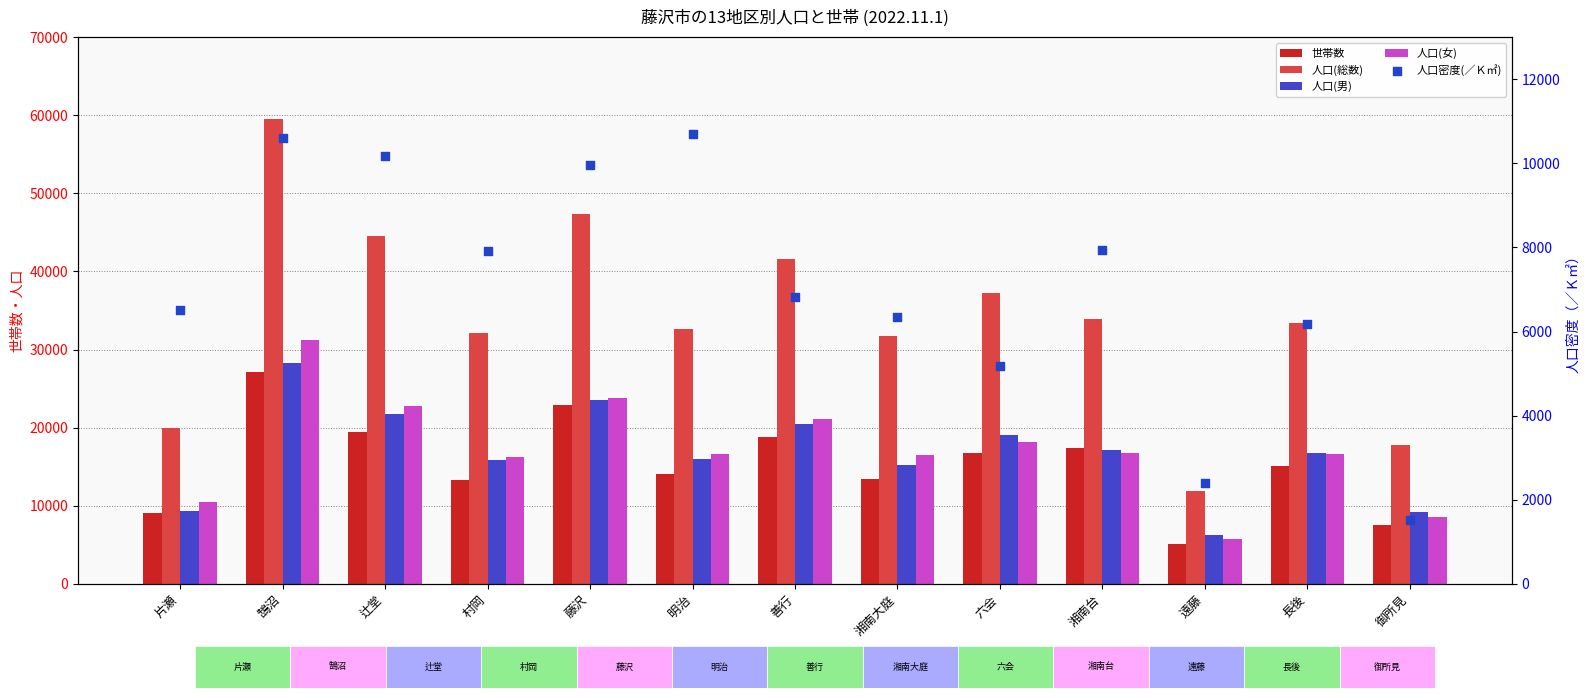

Is the value of 人口(女) at 明治 greater than the value of 人口(男) at 湘南大庭?

Yes